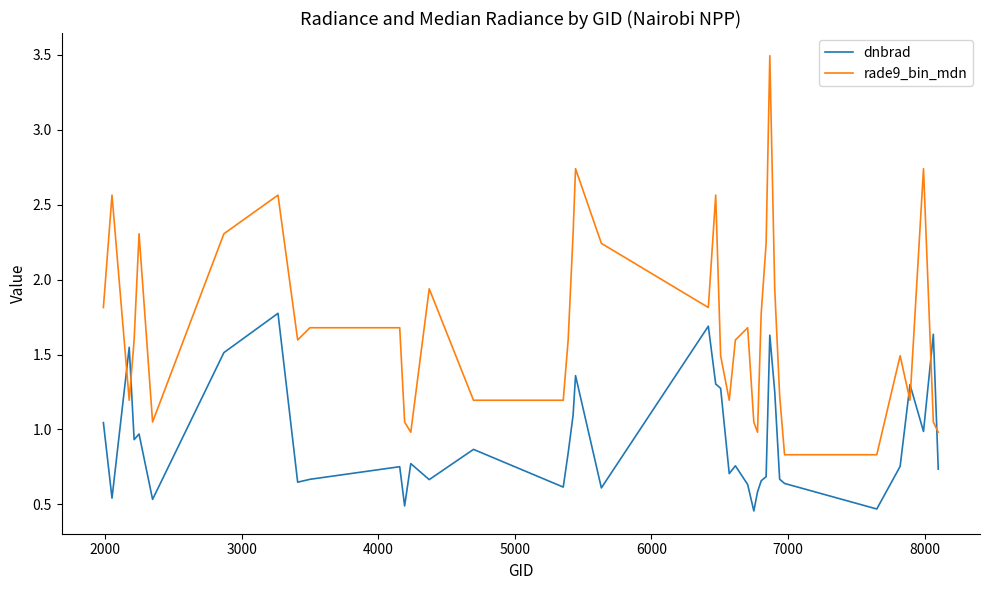

Is this an area chart (filled region under the line)?

No